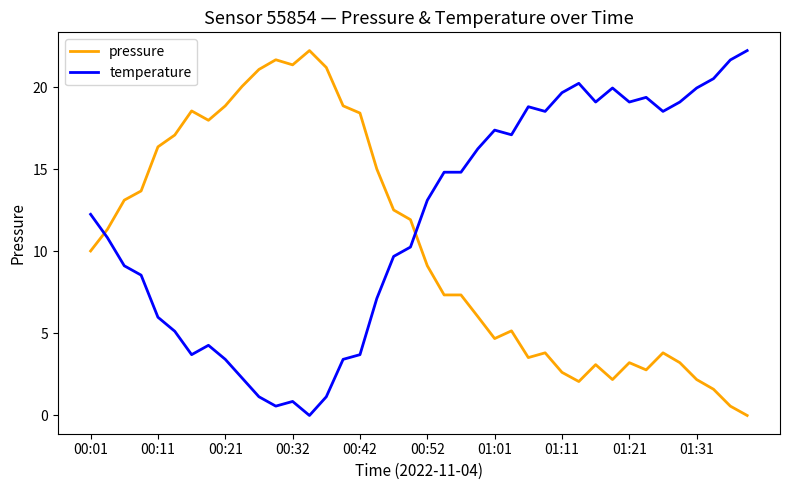

List the series in order of their overall mean, highest first.

temperature, pressure